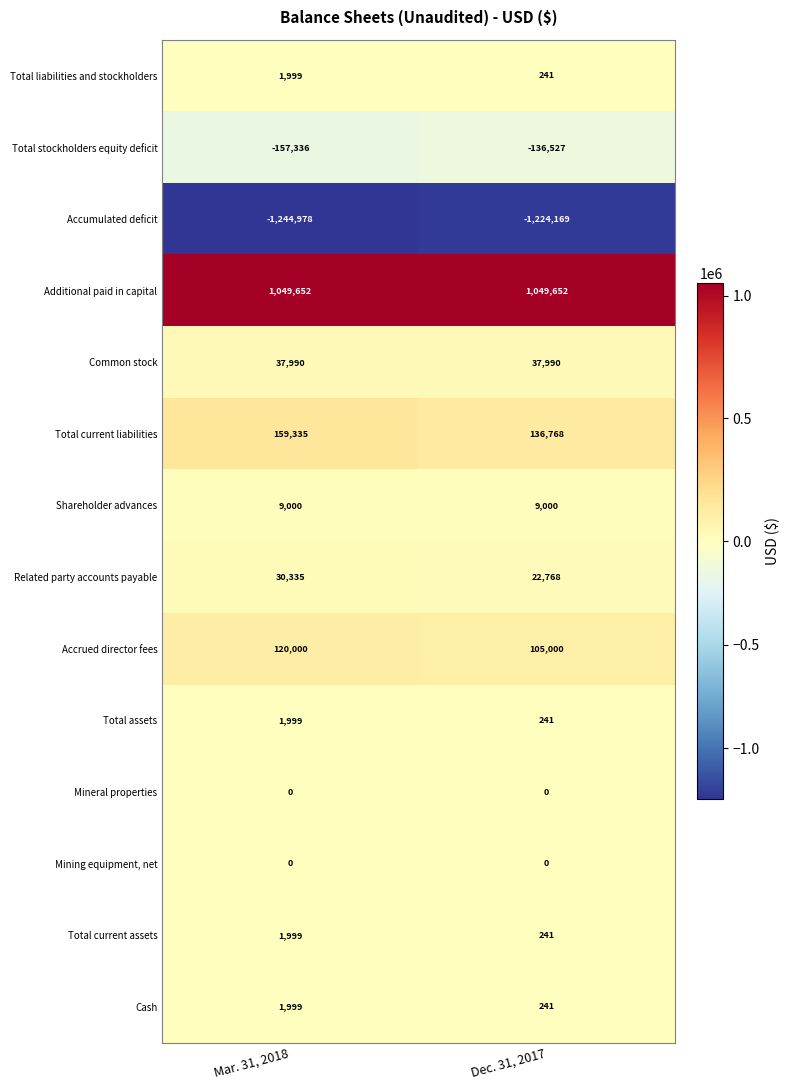

Reading left to right, what are all the values shown in this chart?

Total liabilities and stockholders: Mar. 31, 2018=1999	Dec. 31, 2017=241
Total stockholders equity deficit: Mar. 31, 2018=-157336	Dec. 31, 2017=-136527
Accumulated deficit: Mar. 31, 2018=-1244978	Dec. 31, 2017=-1224169
Additional paid in capital: Mar. 31, 2018=1049652	Dec. 31, 2017=1049652
Common stock: Mar. 31, 2018=37990	Dec. 31, 2017=37990
Total current liabilities: Mar. 31, 2018=159335	Dec. 31, 2017=136768
Shareholder advances: Mar. 31, 2018=9000	Dec. 31, 2017=9000
Related party accounts payable: Mar. 31, 2018=30335	Dec. 31, 2017=22768
Accrued director fees: Mar. 31, 2018=120000	Dec. 31, 2017=105000
Total assets: Mar. 31, 2018=1999	Dec. 31, 2017=241
Mineral properties: Mar. 31, 2018=0	Dec. 31, 2017=0
Mining equipment, net: Mar. 31, 2018=0	Dec. 31, 2017=0
Total current assets: Mar. 31, 2018=1999	Dec. 31, 2017=241
Cash: Mar. 31, 2018=1999	Dec. 31, 2017=241